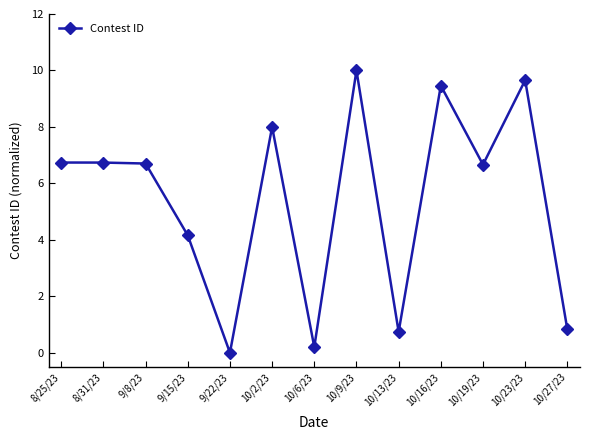

Count the number of data series in this chart.

1